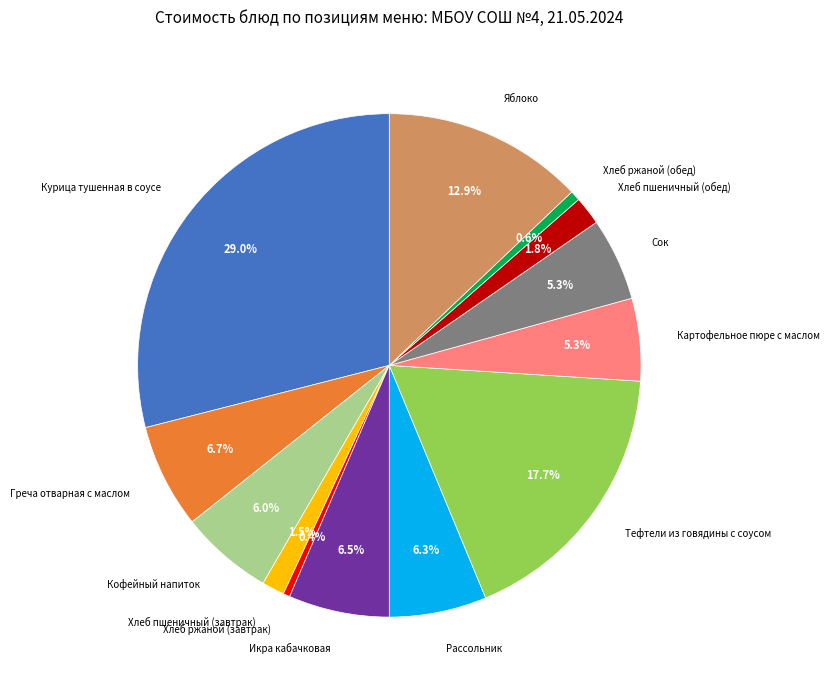

Is there any slice that represents more than half of the pie?

No